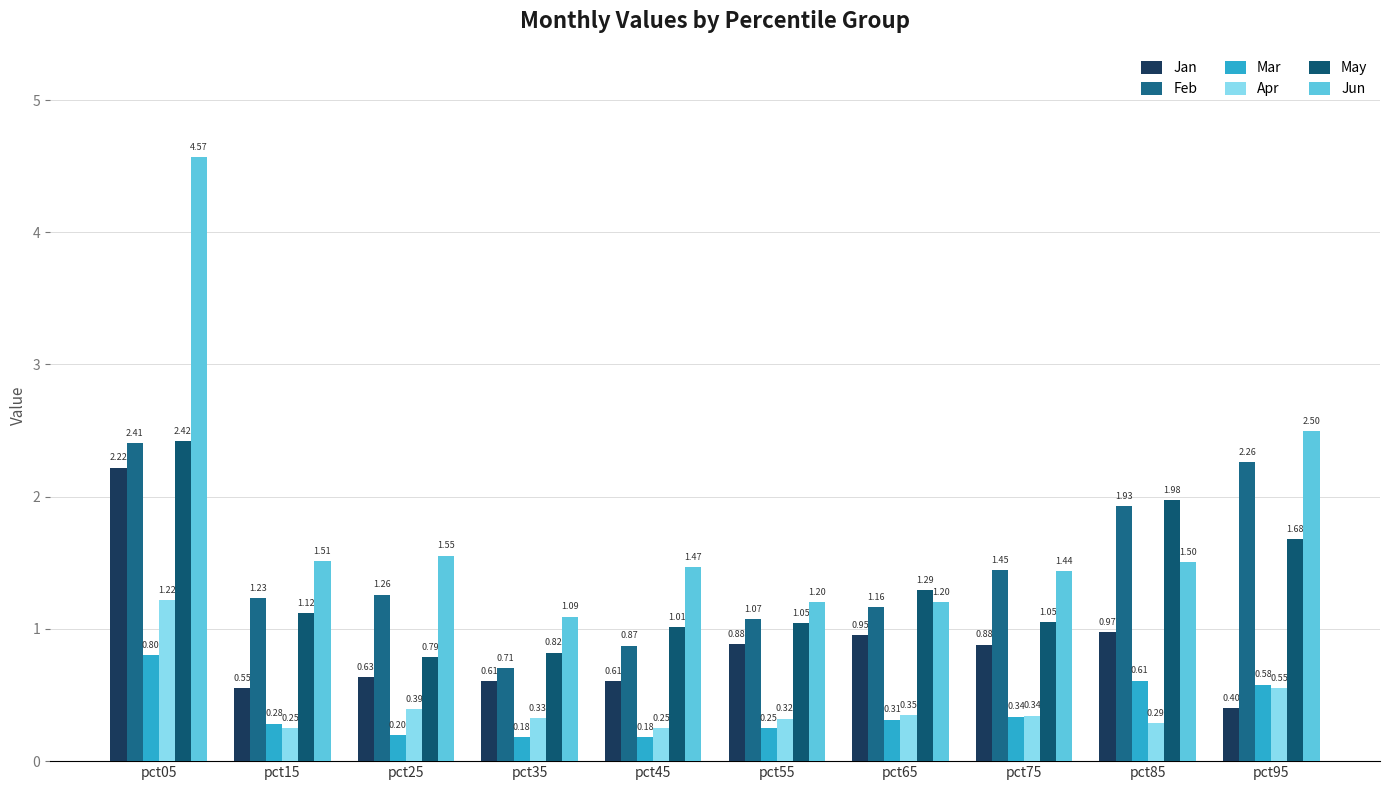

The Apr series shows 0.6 at pct75. True or false?

False